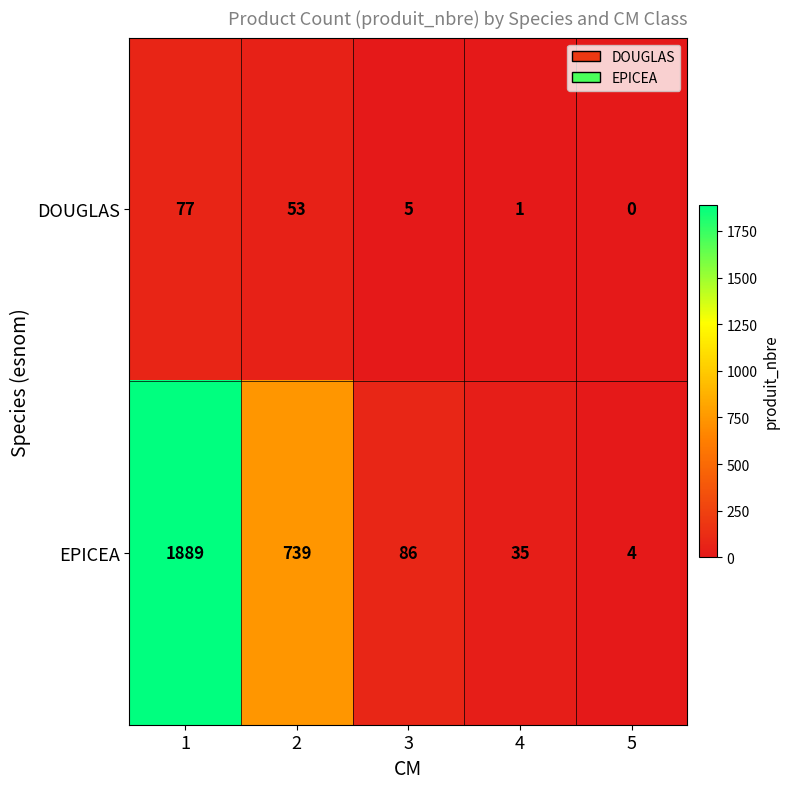

At how many categories does at least one series exceed 6?

4